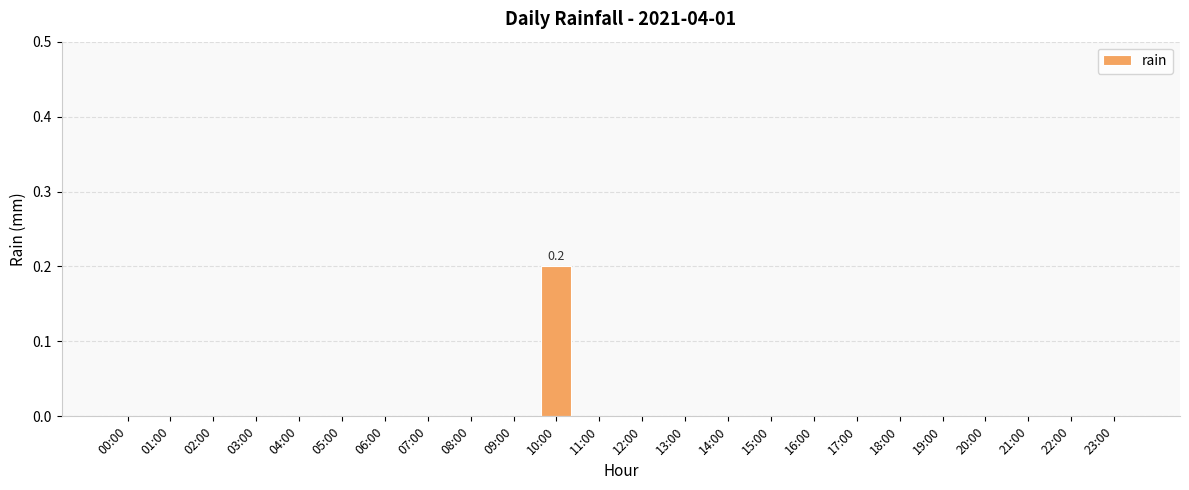

Are the bars horizontal?

No